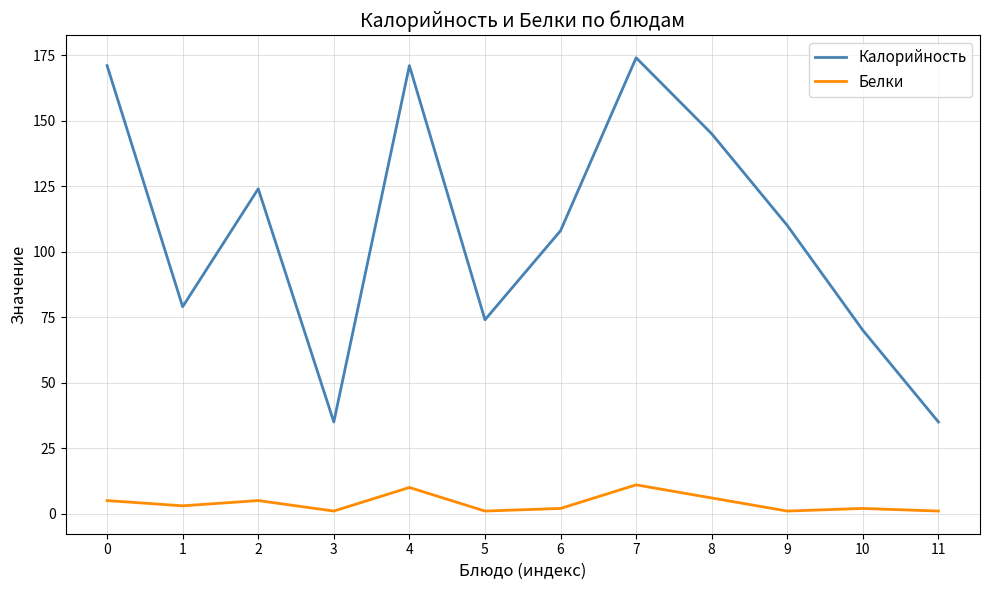

Between 0 and 6, which series saw the biggest shift?

Калорийность